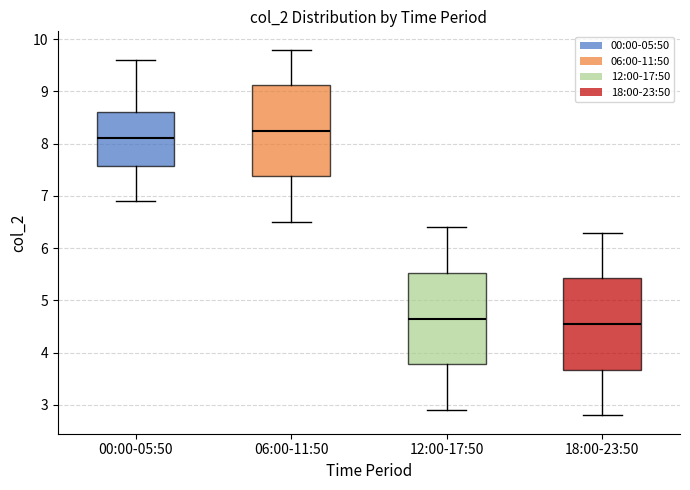

Reading left to right, transcribe this box plot: for each box, give where its median line is, the range the box spans, and where its two whiskers end, as read against the y-axis. The values are not printed on the chart, so give them approximately, as read against the axis.

00:00-05:50: median 8.1, box 7.6 to 8.6, whiskers 6.9 to 9.6
06:00-11:50: median 8.3, box 7.4 to 9.1, whiskers 6.5 to 9.8
12:00-17:50: median 4.7, box 3.8 to 5.5, whiskers 2.9 to 6.4
18:00-23:50: median 4.6, box 3.7 to 5.4, whiskers 2.8 to 6.3